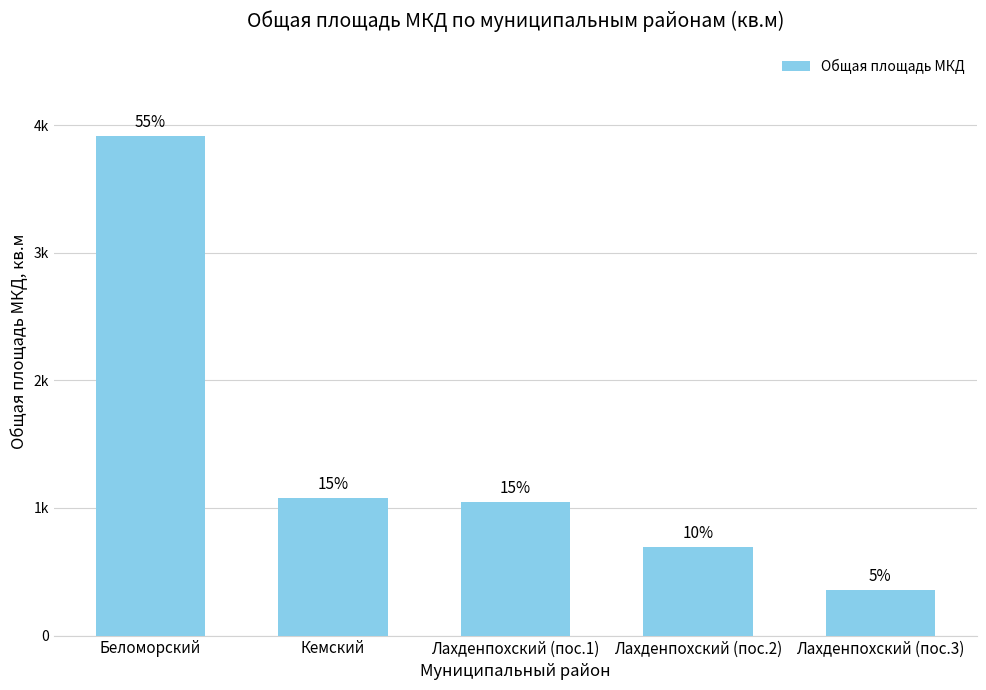

What is the value of the 1st bar from the left?

3913.3